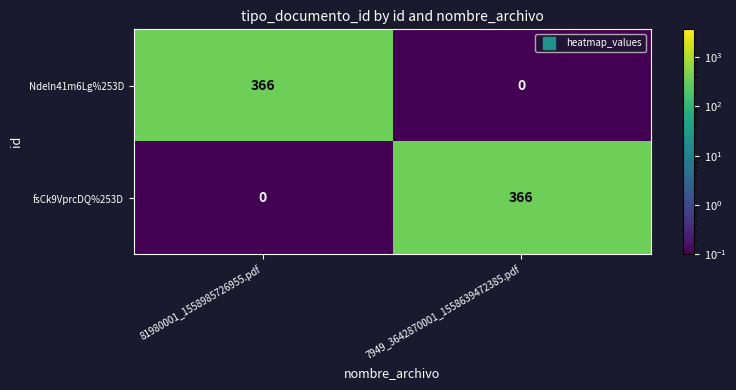

Rank the series at 7949_3642870001_1558639472385.pdf from highest to lowest value.

fsCk9VprcDQ%253D, Ndeln41m6Lg%253D